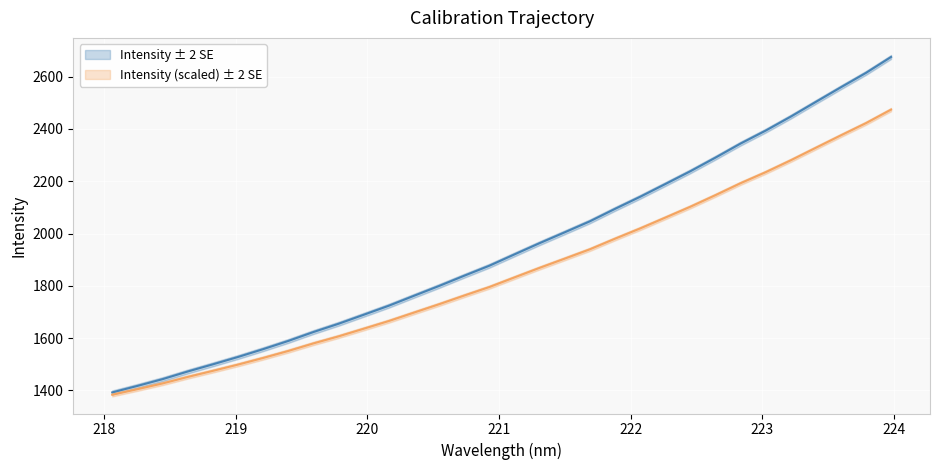

Where is the data nearest to the value 1928?

221.6902